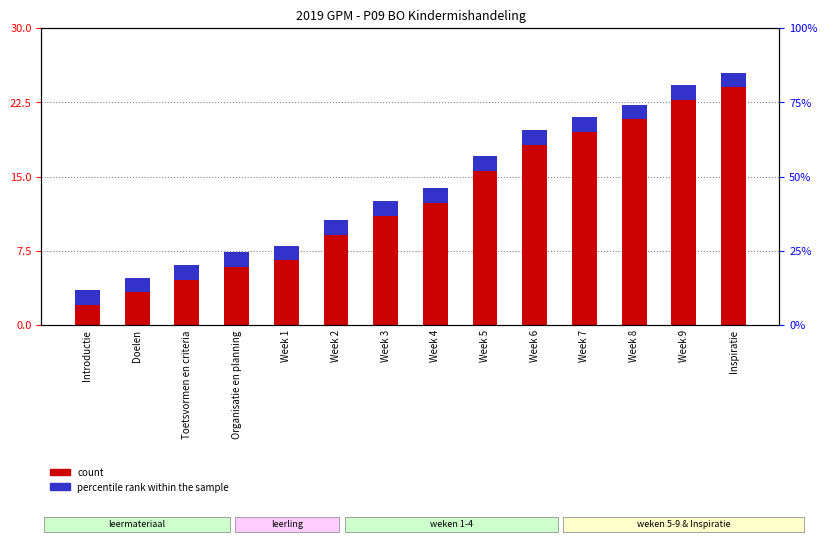

Are the bars horizontal?

No